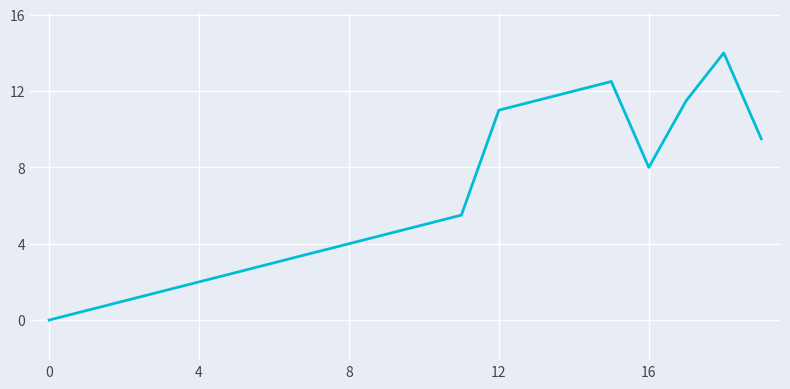

What is the sum of all values?

123.0